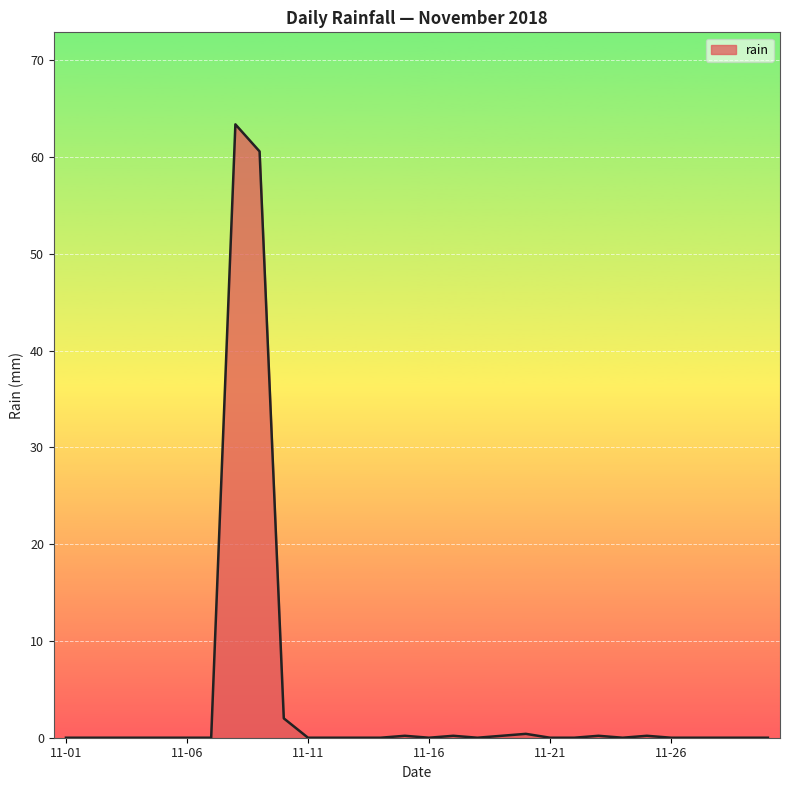

What is the difference between the maximum and minimum values?

63.4